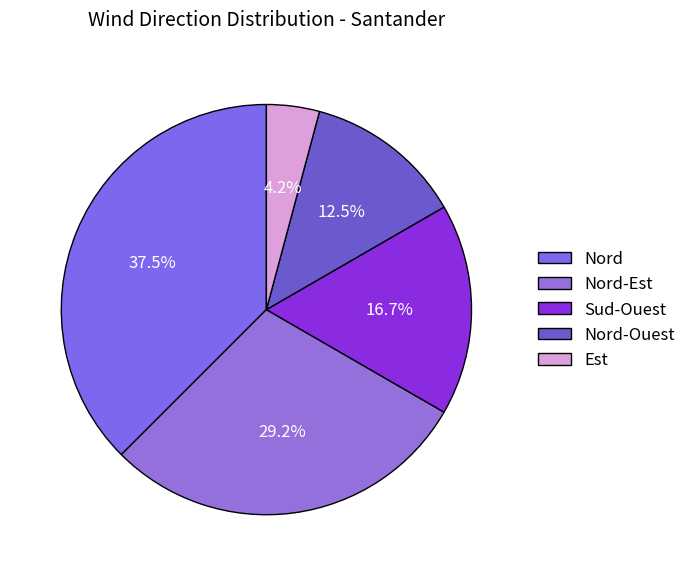

To the nearest percent, what is the difference between the Nord-Est and Nord-Ouest slice percentages?

17%